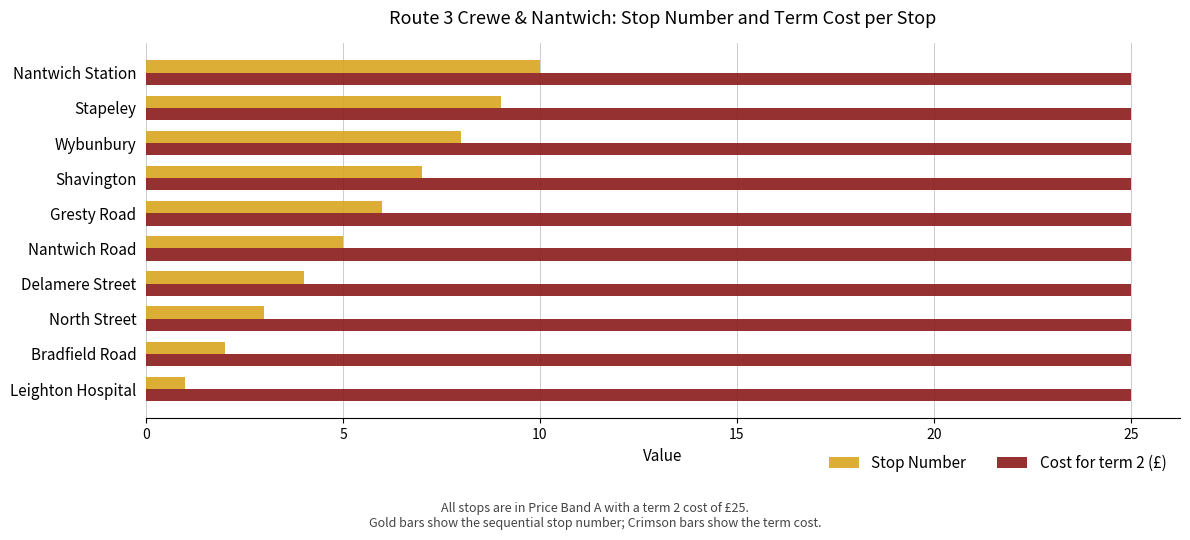

What is the sum of the Stop Number values at Shavington and Leighton Hospital?

8